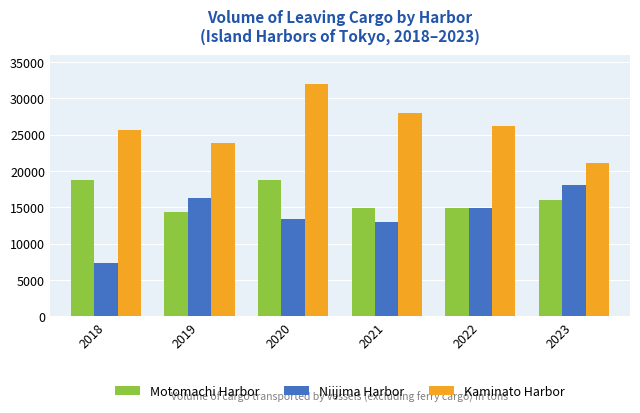

True or false: Motomachi Harbor has a value of 14912 at 2021.

True